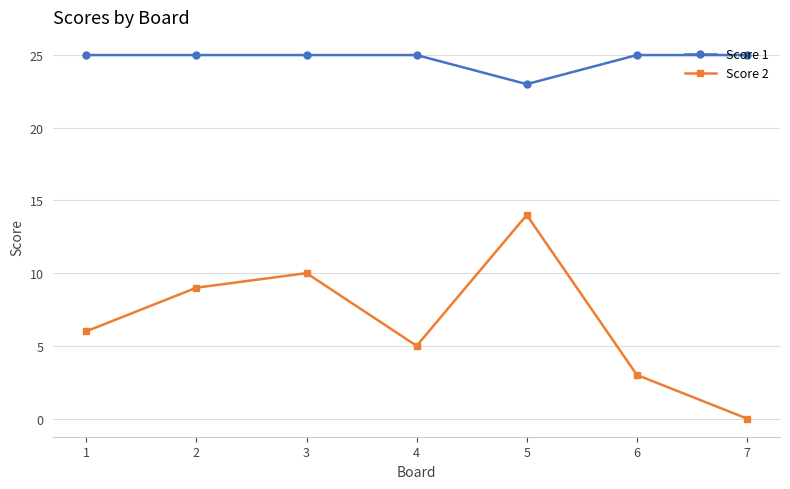

Is it true that Score 2 equals 10 at 3?

True